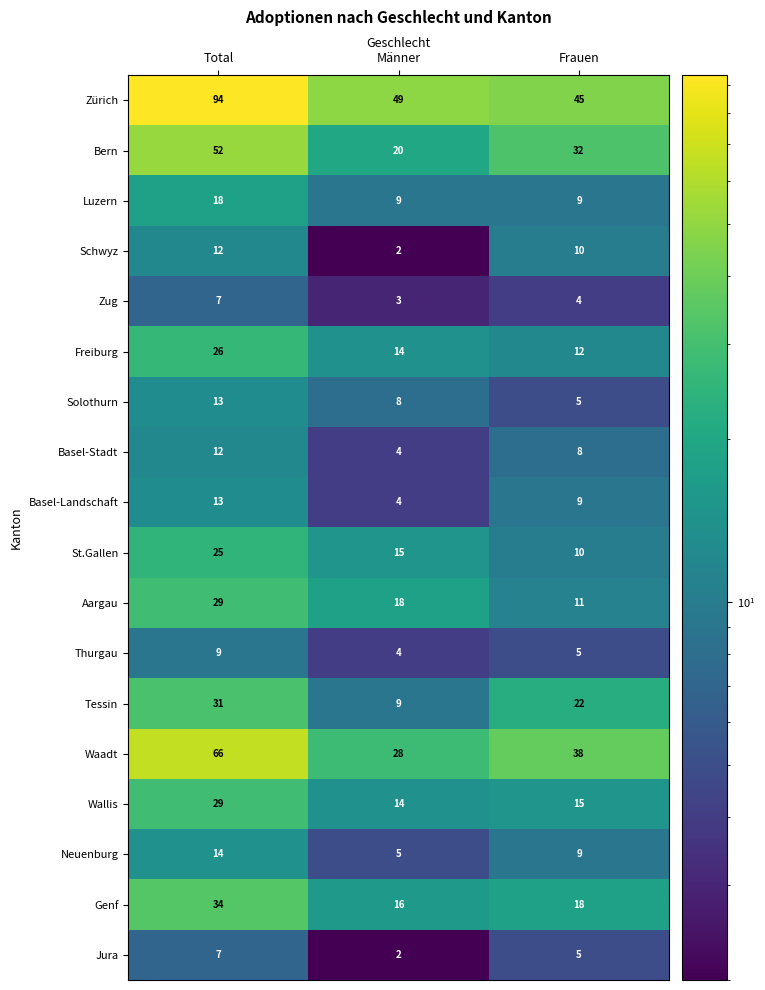

What is the difference between the Basel-Stadt values at Männer and Frauen?

4